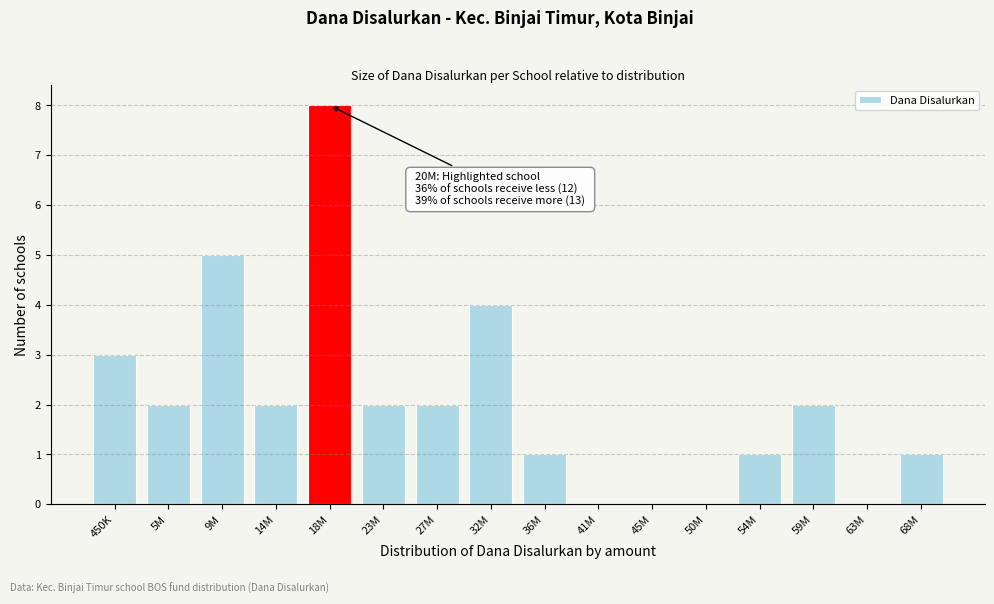

Reading right to left, what are all the values shown in this chart?

68M=1	63M=0	59M=2	54M=1	50M=0	45M=0	41M=0	36M=1	32M=4	27M=2	23M=2	18M=8	14M=2	9M=5	5M=2	450K=3